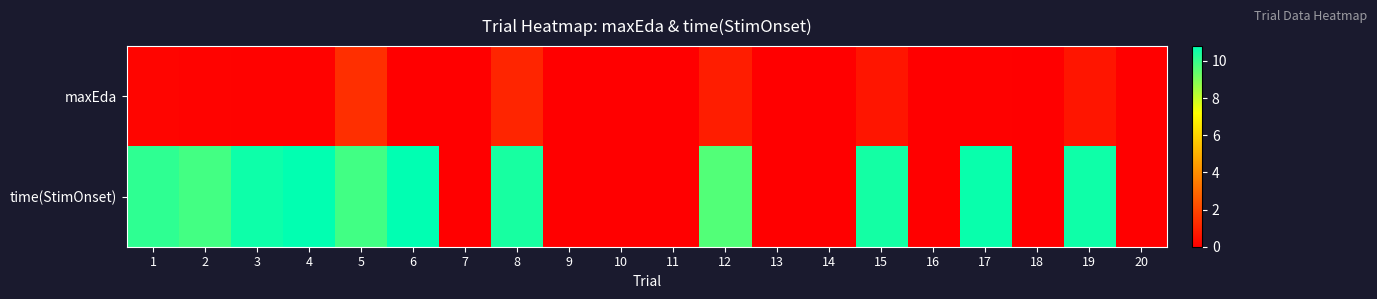

Which series has the largest range (max minus min)?

time(StimOnset)